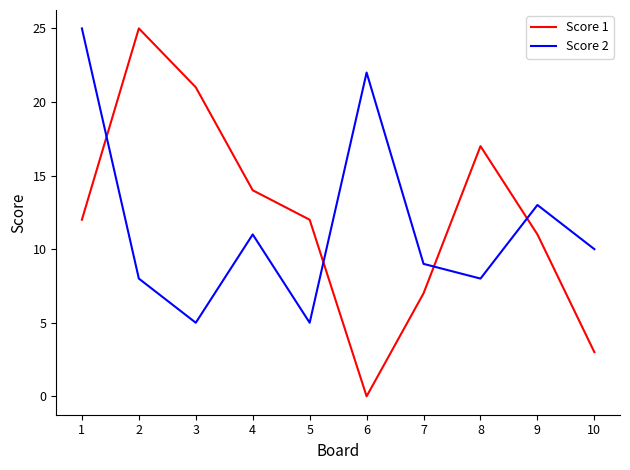

Rank the series at 10 from lowest to highest value.

Score 1, Score 2